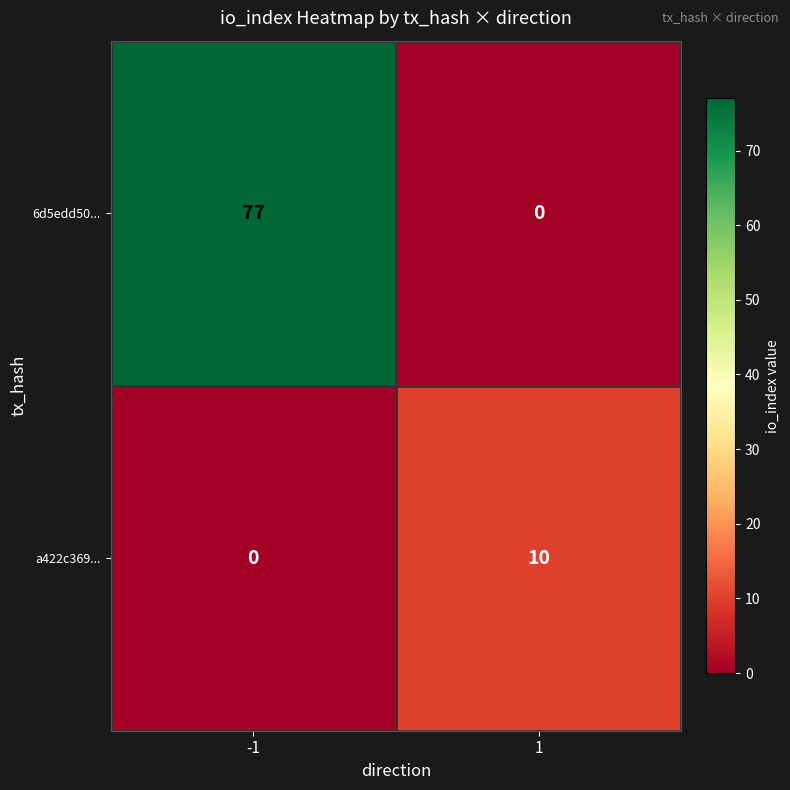

What is the sum of all 6d5edd50... values?

77